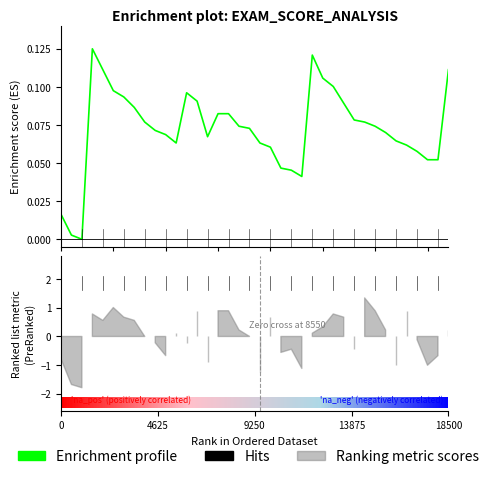

The chart shows a value of 0.1 at 24. True or false?

True